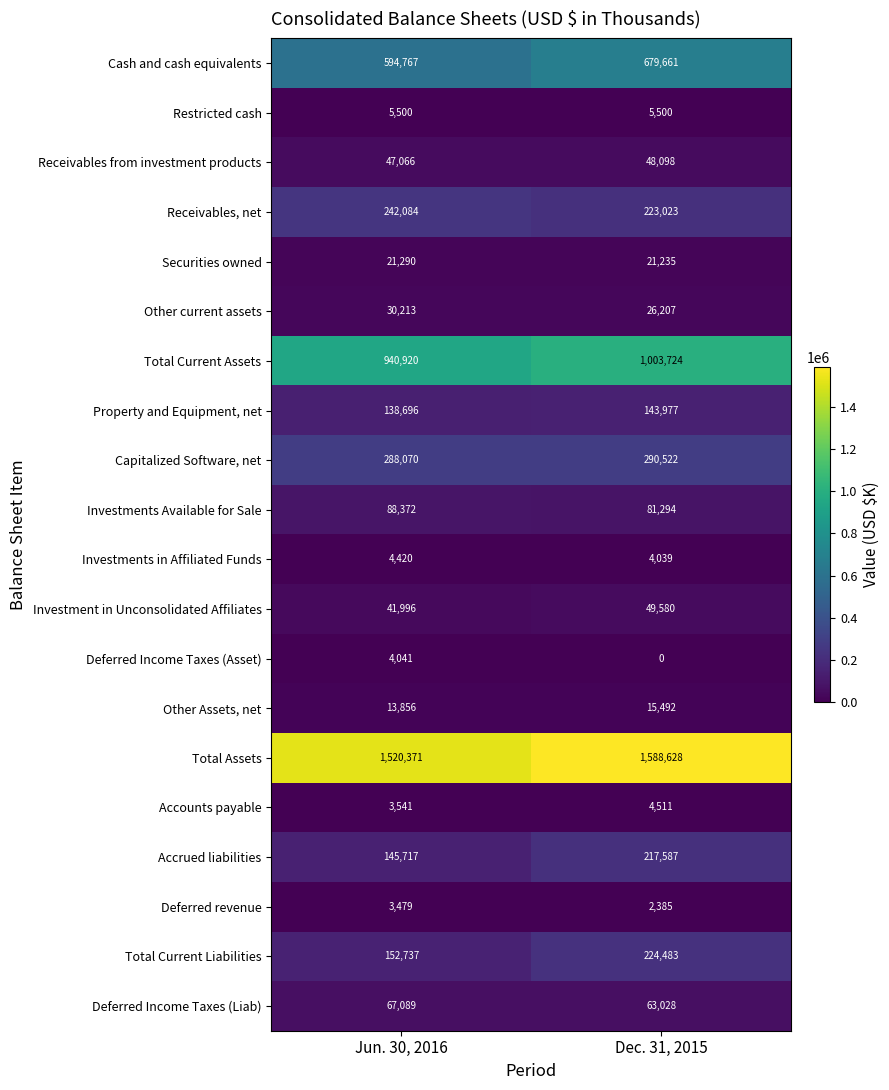

How many categories are shown in the chart?

2